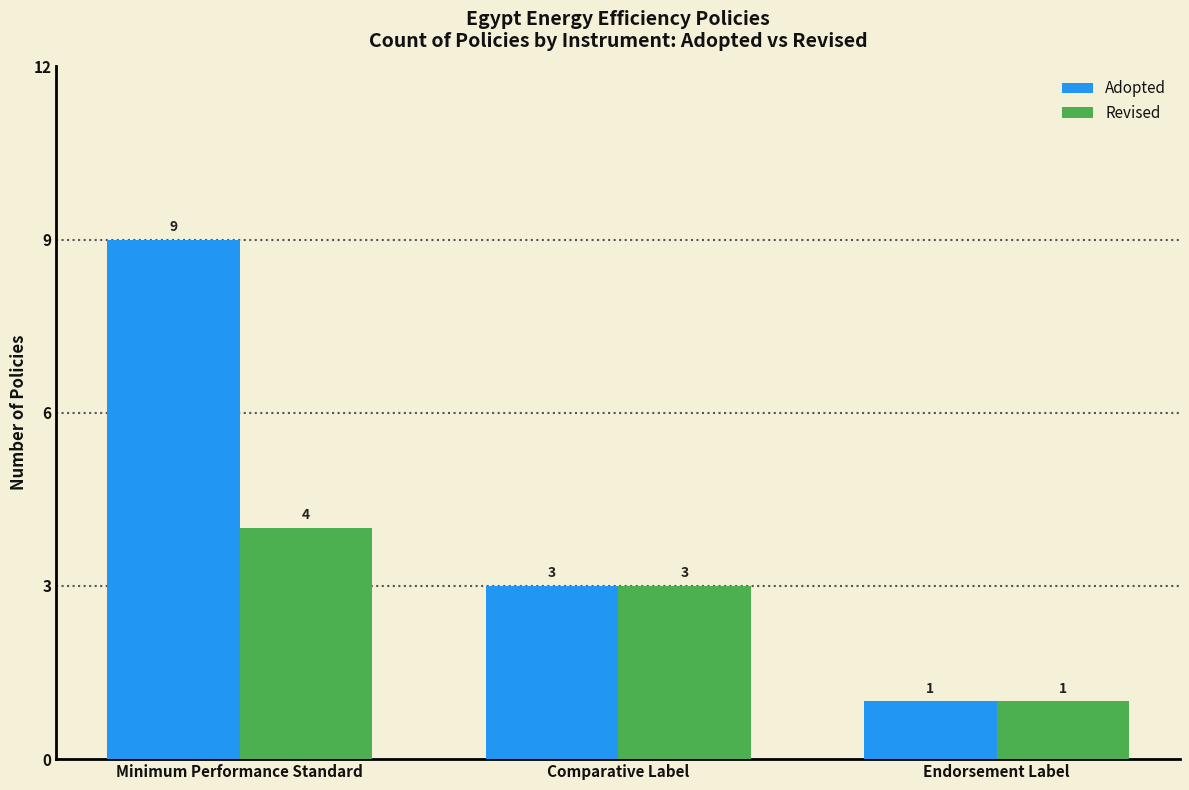

Reading left to right, extract all data points from this chart.

Adopted: 9	3	1
Revised: 4	3	1